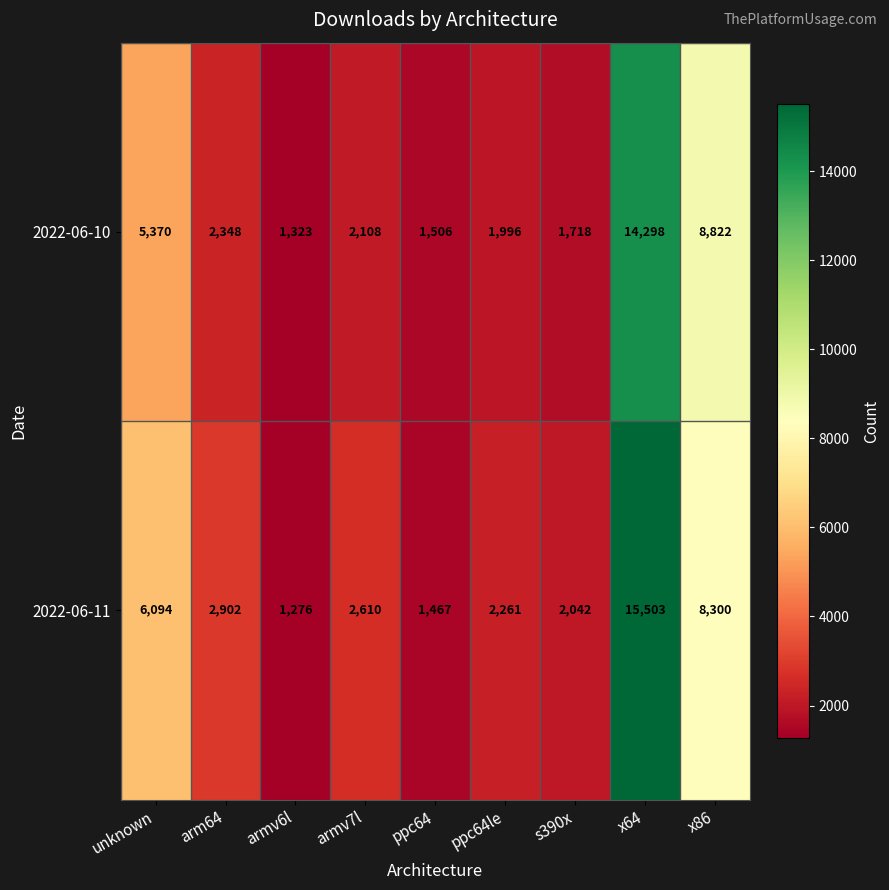

What is the average value of the 2022-06-10 series?

4388